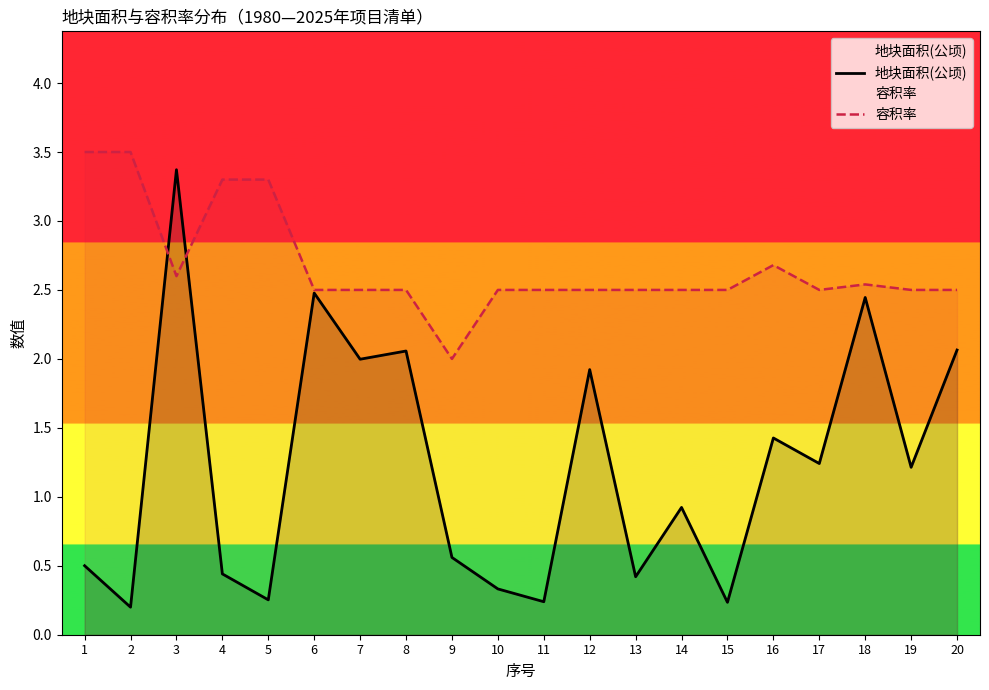

What is the maximum value for 容积率?

3.5